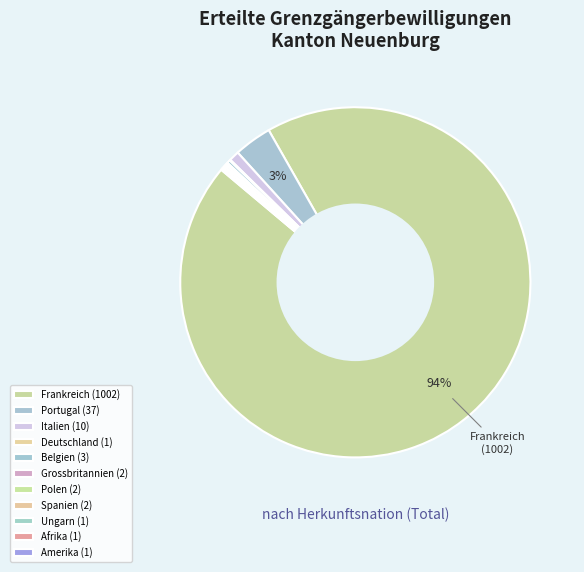

Does any single category account for the majority?

Yes